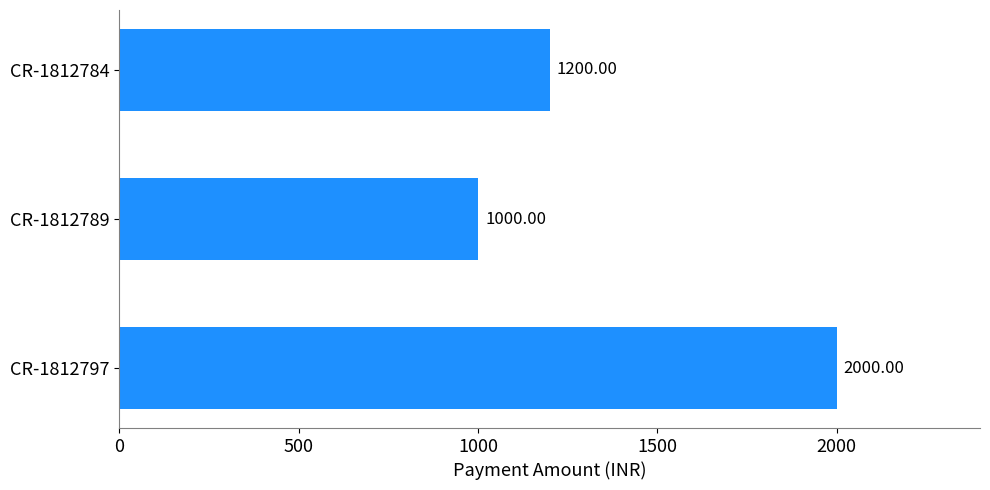

What is the average value?

1400